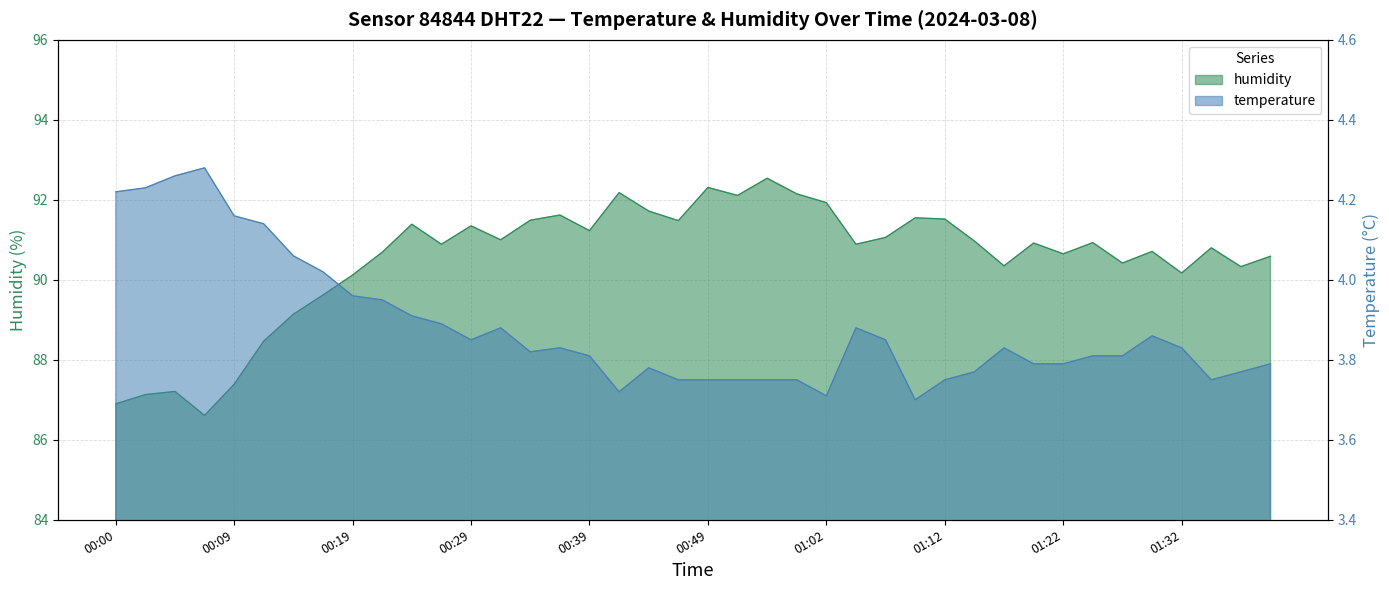

How many data points does each series have?

40